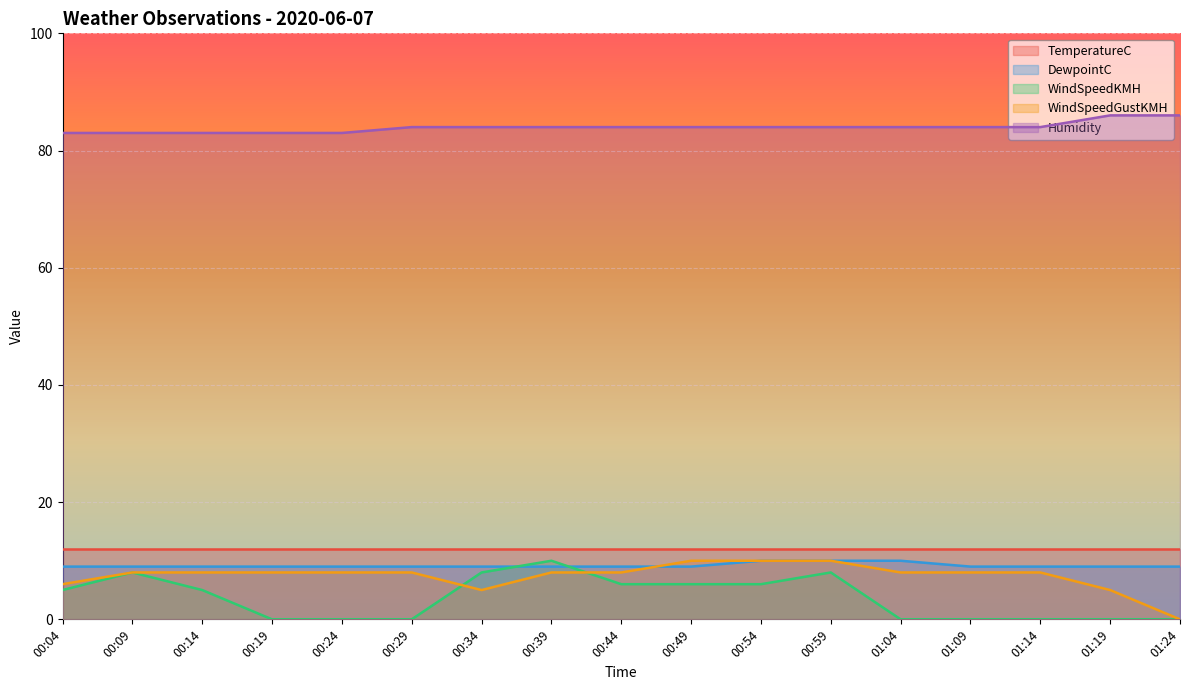

Where does the WindSpeedGustKMH series first go above 8?

00:49